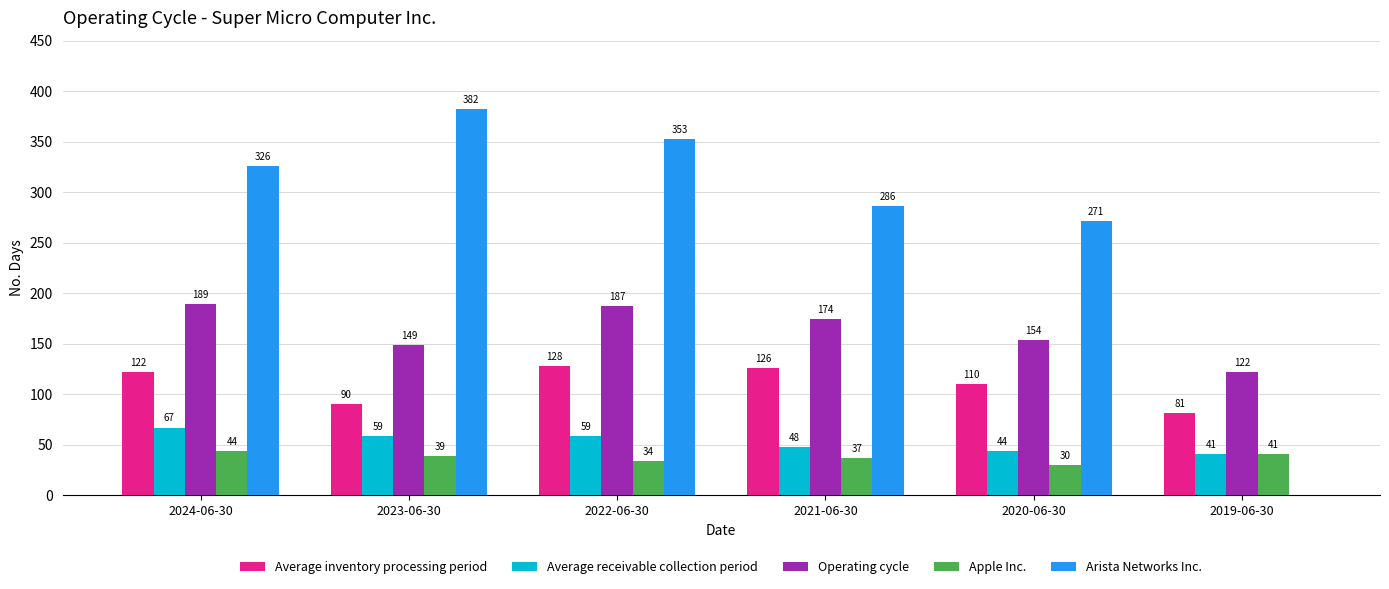

Count the Average receivable collection period values in the range 44 to 59.

4